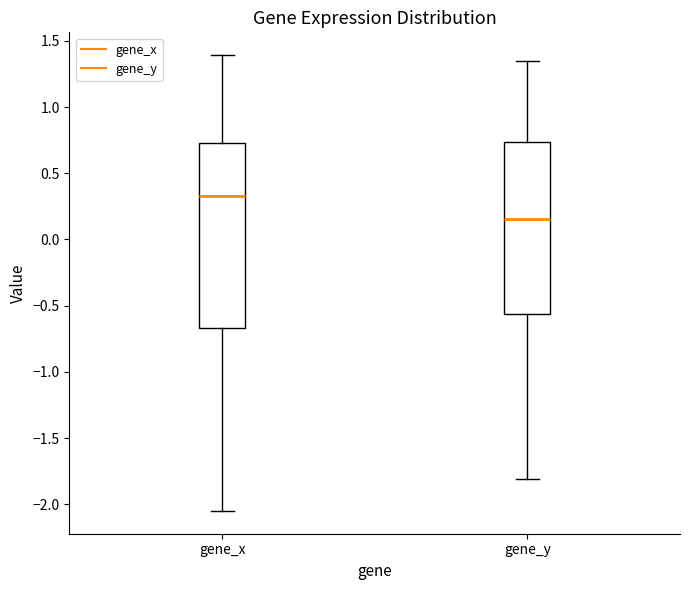

Where does the median line of the box for gene_x sit on the y-axis? The values are not printed on the chart, so give them approximately, as read against the axis.

0.35